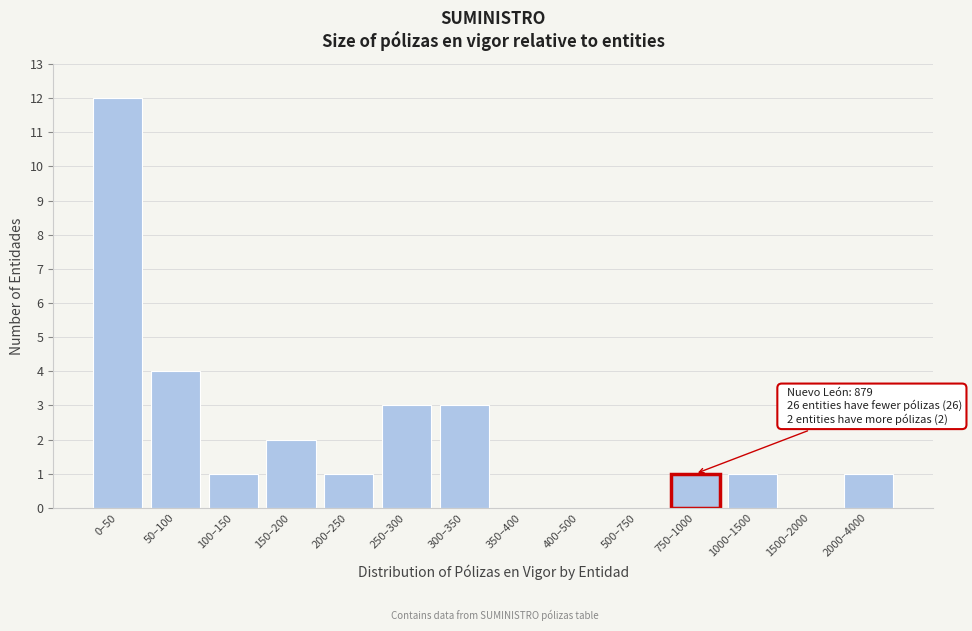

Reading left to right, extract all data points from this chart.

0–50=12	50–100=4	100–150=1	150–200=2	200–250=1	250–300=3	300–350=3	350–400=0	400–500=0	500–750=0	750–1000=1	1000–1500=1	1500–2000=0	2000–4000=1